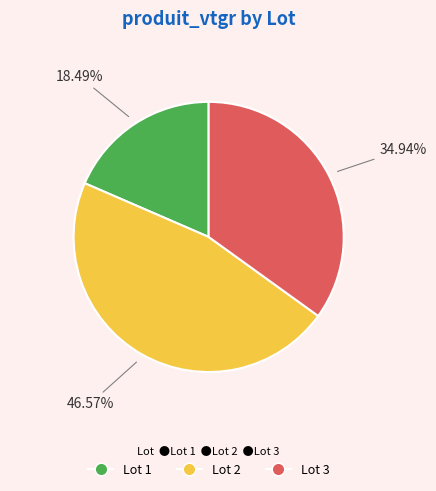

Which category has the smallest portion of the pie?

Lot 1